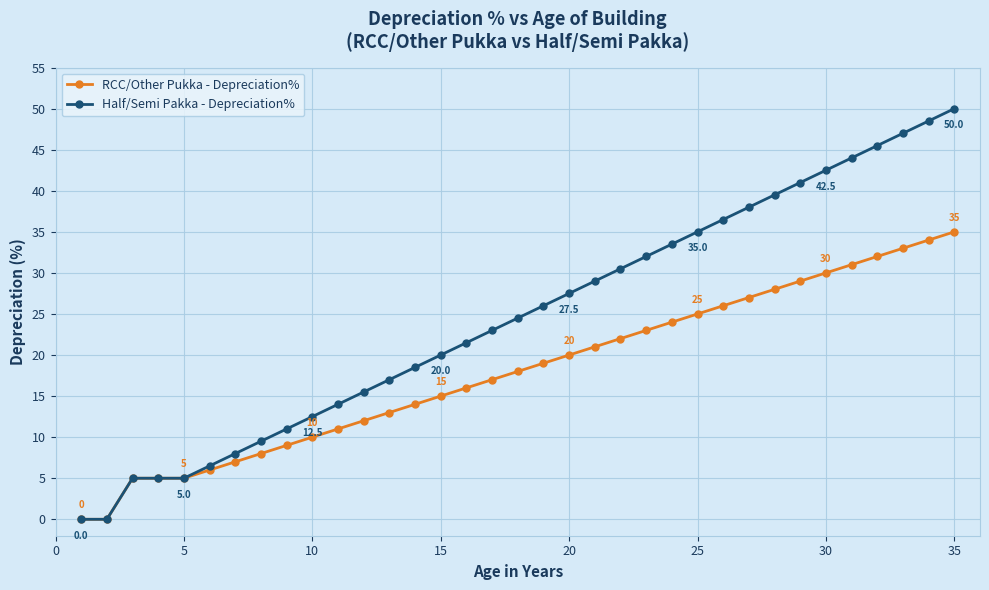

Rank the series by their maximum value, from highest to lowest.

Half/Semi Pakka - Depreciation%, RCC/Other Pukka - Depreciation%